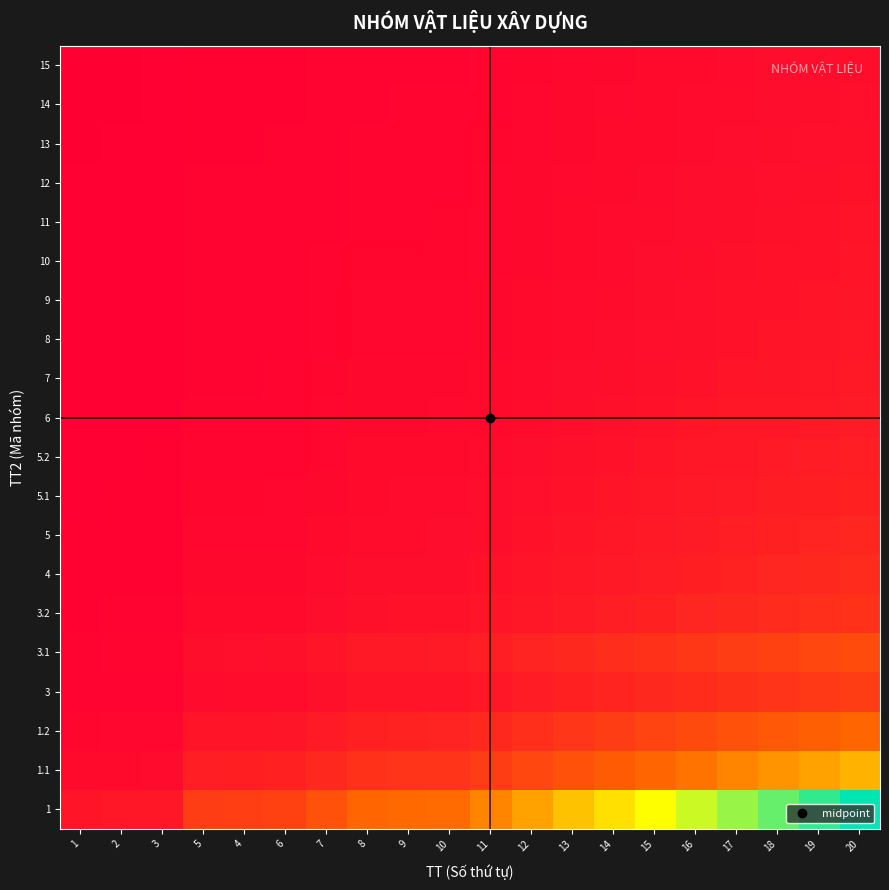

Reading left to right, list all the values displayed in this chart.

1: 1=1.0	2=1.1	3=1.2	5=3.0	4=3.1	6=3.2	7=4.0	8=5.0	9=5.1	10=5.2	11=6.0	12=7.0	13=8.0	14=9.0	15=10.0	16=11.0	17=12.0	18=13.0	19=14.0	20=15.0
1.1: 1=0.5	2=0.6	3=0.6	5=1.5	4=1.6	6=1.6	7=2.0	8=2.5	9=2.5	10=2.6	11=3.0	12=3.5	13=4.0	14=4.5	15=5.0	16=5.5	17=6.0	18=6.5	19=7.0	20=7.5
1.2: 1=0.3	2=0.4	3=0.4	5=1.0	4=1.0	6=1.1	7=1.3	8=1.7	9=1.7	10=1.7	11=2.0	12=2.3	13=2.7	14=3.0	15=3.3	16=3.7	17=4.0	18=4.3	19=4.7	20=5.0
3: 1=0.2	2=0.2	3=0.2	5=0.6	4=0.6	6=0.6	7=0.8	8=1.0	9=1.0	10=1.0	11=1.2	12=1.4	13=1.6	14=1.8	15=2.0	16=2.2	17=2.4	18=2.6	19=2.8	20=3.0
3.1: 1=0.2	2=0.3	3=0.3	5=0.8	4=0.8	6=0.8	7=1.0	8=1.2	9=1.3	10=1.3	11=1.5	12=1.8	13=2.0	14=2.2	15=2.5	16=2.8	17=3.0	18=3.2	19=3.5	20=3.8
3.2: 1=0.2	2=0.2	3=0.2	5=0.5	4=0.5	6=0.5	7=0.7	8=0.8	9=0.8	10=0.9	11=1.0	12=1.2	13=1.3	14=1.5	15=1.7	16=1.8	17=2.0	18=2.2	19=2.3	20=2.5
4: 1=0.1	2=0.2	3=0.2	5=0.4	4=0.4	6=0.5	7=0.6	8=0.7	9=0.7	10=0.7	11=0.9	12=1.0	13=1.1	14=1.3	15=1.4	16=1.6	17=1.7	18=1.9	19=2.0	20=2.1
5: 1=0.1	2=0.1	3=0.1	5=0.4	4=0.4	6=0.4	7=0.5	8=0.6	9=0.6	10=0.7	11=0.8	12=0.9	13=1.0	14=1.1	15=1.2	16=1.4	17=1.5	18=1.6	19=1.8	20=1.9
5.1: 1=0.1	2=0.1	3=0.1	5=0.3	4=0.3	6=0.4	7=0.4	8=0.6	9=0.6	10=0.6	11=0.7	12=0.8	13=0.9	14=1.0	15=1.1	16=1.2	17=1.3	18=1.4	19=1.6	20=1.7
5.2: 1=0.1	2=0.1	3=0.1	5=0.3	4=0.3	6=0.3	7=0.4	8=0.5	9=0.5	10=0.5	11=0.6	12=0.7	13=0.8	14=0.9	15=1.0	16=1.1	17=1.2	18=1.3	19=1.4	20=1.5
6: 1=0.1	2=0.1	3=0.1	5=0.3	4=0.3	6=0.3	7=0.4	8=0.5	9=0.5	10=0.5	11=0.5	12=0.6	13=0.7	14=0.8	15=0.9	16=1.0	17=1.1	18=1.2	19=1.3	20=1.4
7: 1=0.1	2=0.1	3=0.1	5=0.2	4=0.3	6=0.3	7=0.3	8=0.4	9=0.4	10=0.4	11=0.5	12=0.6	13=0.7	14=0.8	15=0.8	16=0.9	17=1.0	18=1.1	19=1.2	20=1.2
8: 1=0.1	2=0.1	3=0.1	5=0.2	4=0.2	6=0.2	7=0.3	8=0.4	9=0.4	10=0.4	11=0.5	12=0.5	13=0.6	14=0.7	15=0.8	16=0.8	17=0.9	18=1.0	19=1.1	20=1.2
9: 1=0.1	2=0.1	3=0.1	5=0.2	4=0.2	6=0.2	7=0.3	8=0.4	9=0.4	10=0.4	11=0.4	12=0.5	13=0.6	14=0.6	15=0.7	16=0.8	17=0.9	18=0.9	19=1.0	20=1.1
10: 1=0.1	2=0.1	3=0.1	5=0.2	4=0.2	6=0.2	7=0.3	8=0.3	9=0.3	10=0.3	11=0.4	12=0.5	13=0.5	14=0.6	15=0.7	16=0.7	17=0.8	18=0.9	19=0.9	20=1.0
11: 1=0.1	2=0.1	3=0.1	5=0.2	4=0.2	6=0.2	7=0.2	8=0.3	9=0.3	10=0.3	11=0.4	12=0.4	13=0.5	14=0.6	15=0.6	16=0.7	17=0.8	18=0.8	19=0.9	20=0.9
12: 1=0.1	2=0.1	3=0.1	5=0.2	4=0.2	6=0.2	7=0.2	8=0.3	9=0.3	10=0.3	11=0.4	12=0.4	13=0.5	14=0.5	15=0.6	16=0.6	17=0.7	18=0.8	19=0.8	20=0.9
13: 1=0.1	2=0.1	3=0.1	5=0.2	4=0.2	6=0.2	7=0.2	8=0.3	9=0.3	10=0.3	11=0.3	12=0.4	13=0.4	14=0.5	15=0.6	16=0.6	17=0.7	18=0.7	19=0.8	20=0.8
14: 1=0.1	2=0.1	3=0.1	5=0.2	4=0.2	6=0.2	7=0.2	8=0.3	9=0.3	10=0.3	11=0.3	12=0.4	13=0.4	14=0.5	15=0.5	16=0.6	17=0.6	18=0.7	19=0.7	20=0.8
15: 1=0.1	2=0.1	3=0.1	5=0.1	4=0.2	6=0.2	7=0.2	8=0.2	9=0.3	10=0.3	11=0.3	12=0.3	13=0.4	14=0.5	15=0.5	16=0.6	17=0.6	18=0.7	19=0.7	20=0.8